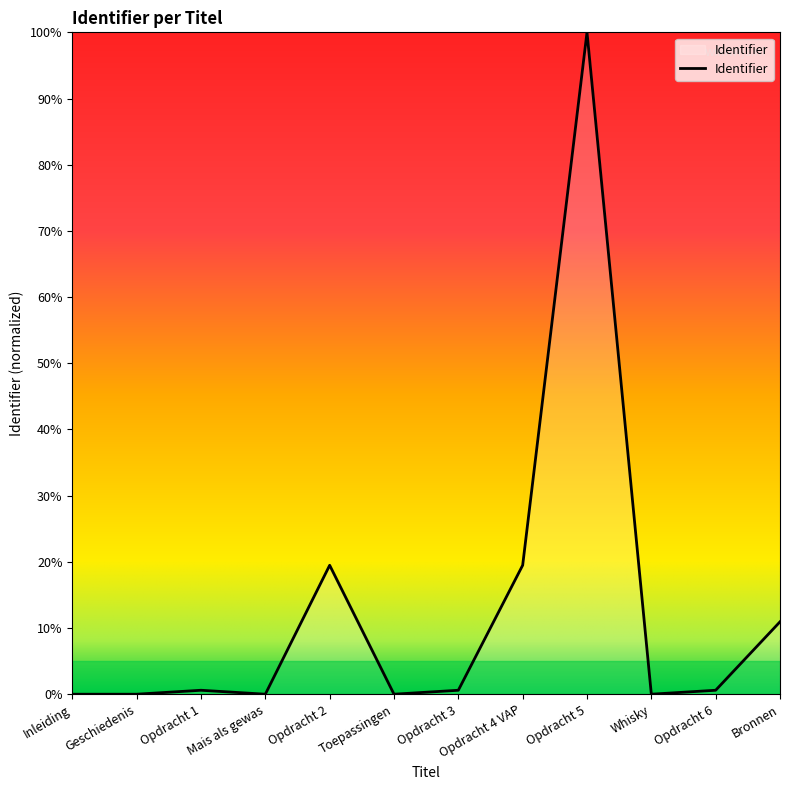

The chart shows a value of 0.0 at Inleiding. True or false?

True